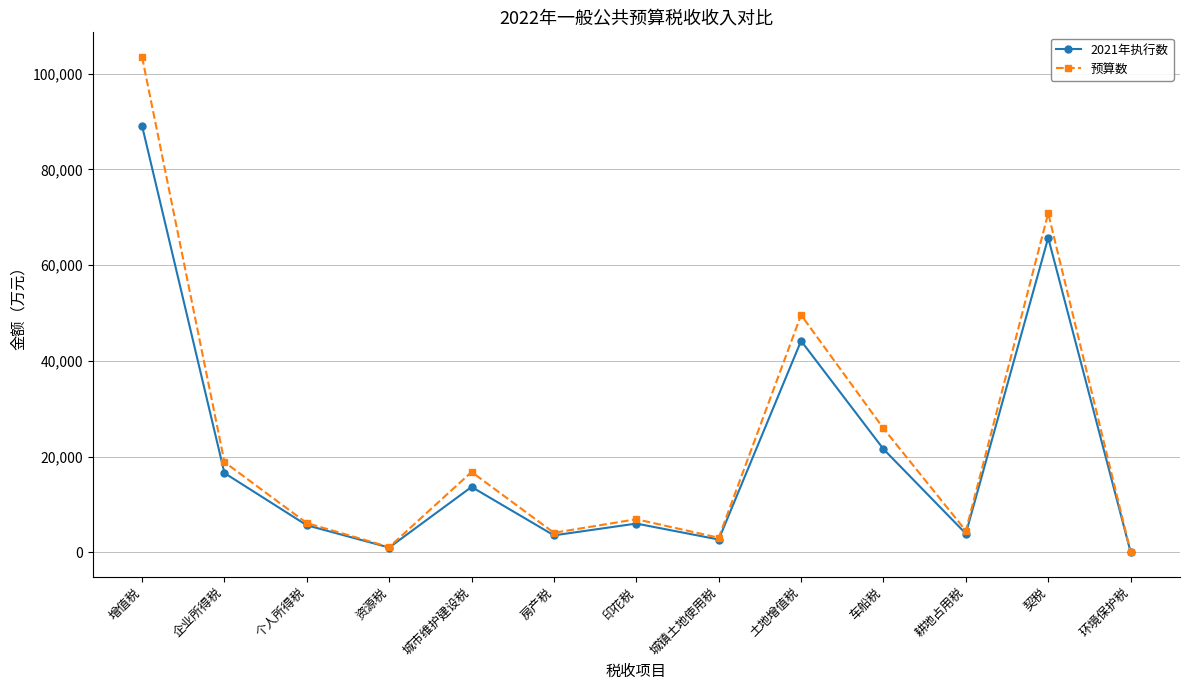

Is it true that 2021年执行数 equals 103 at 环境保护税?

True